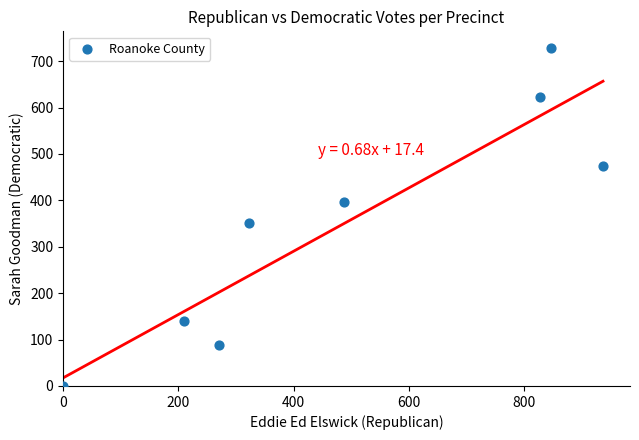

What Y value in the scatter plot is closest to 364?

351